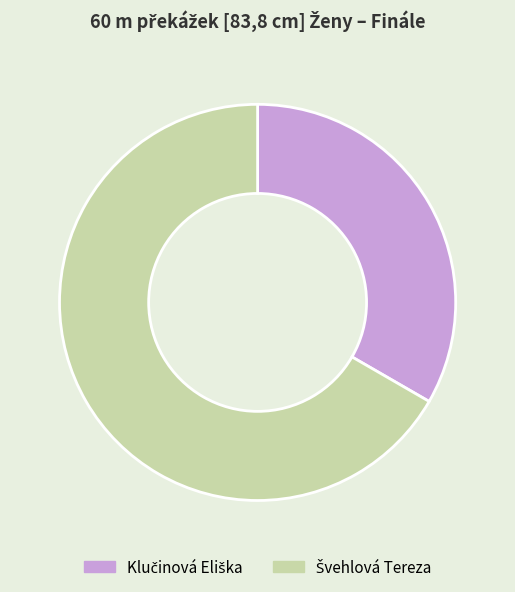

Is there a majority slice in this chart?

Yes